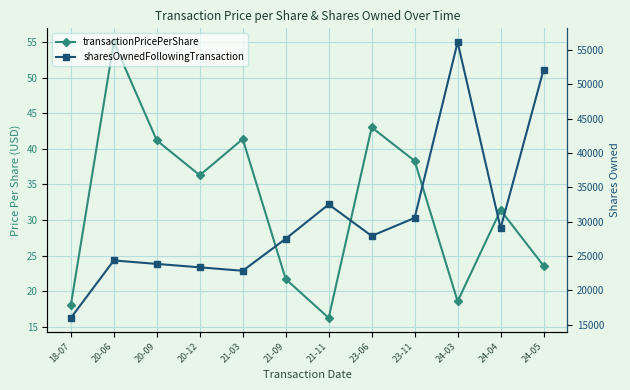

What is the sum of all transactionPricePerShare values?

384.7